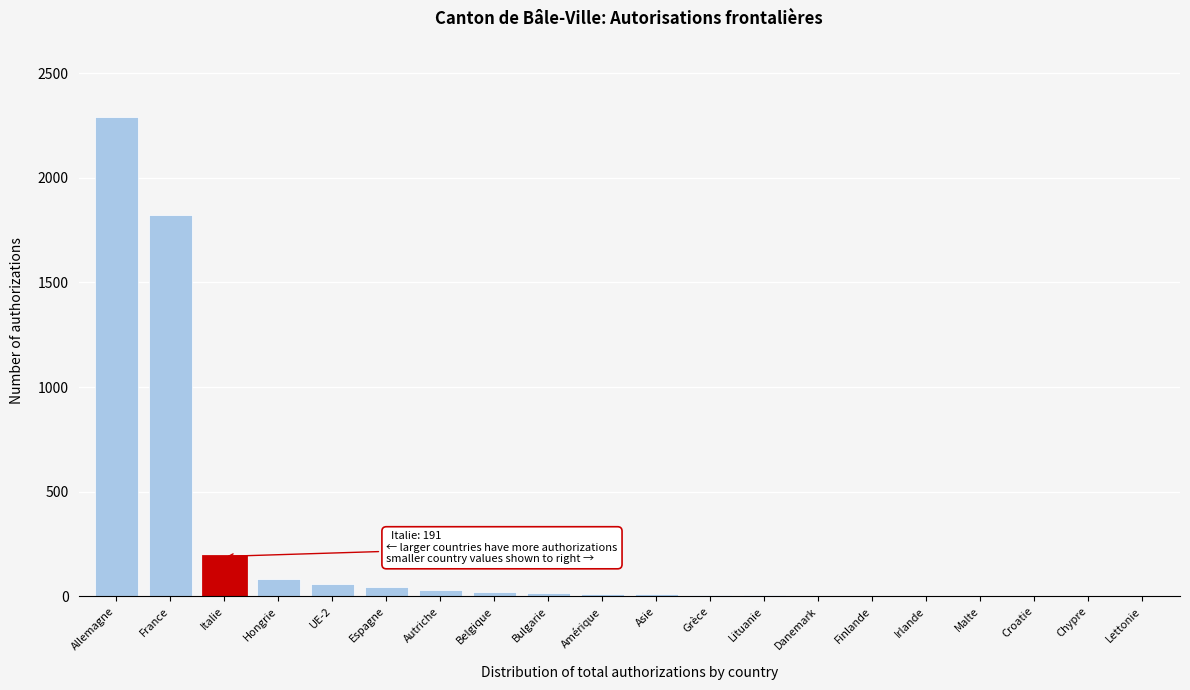

At which label is the value closest to 1146?

France